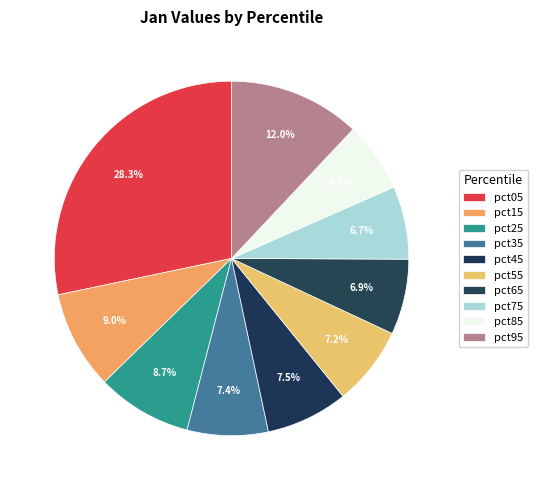

The pct65 slice represents 1% of the pie. True or false?

False